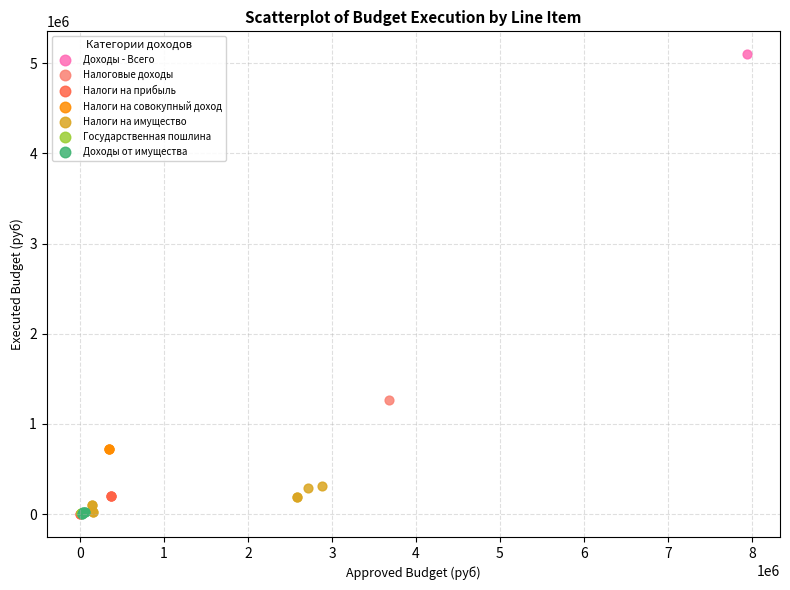

What are all the series names shown in the legend?

Доходы - Всего, Налоговые доходы, Налоги на прибыль, Налоги на совокупный доход, Налоги на имущество, Государственная пошлина, Доходы от имущества